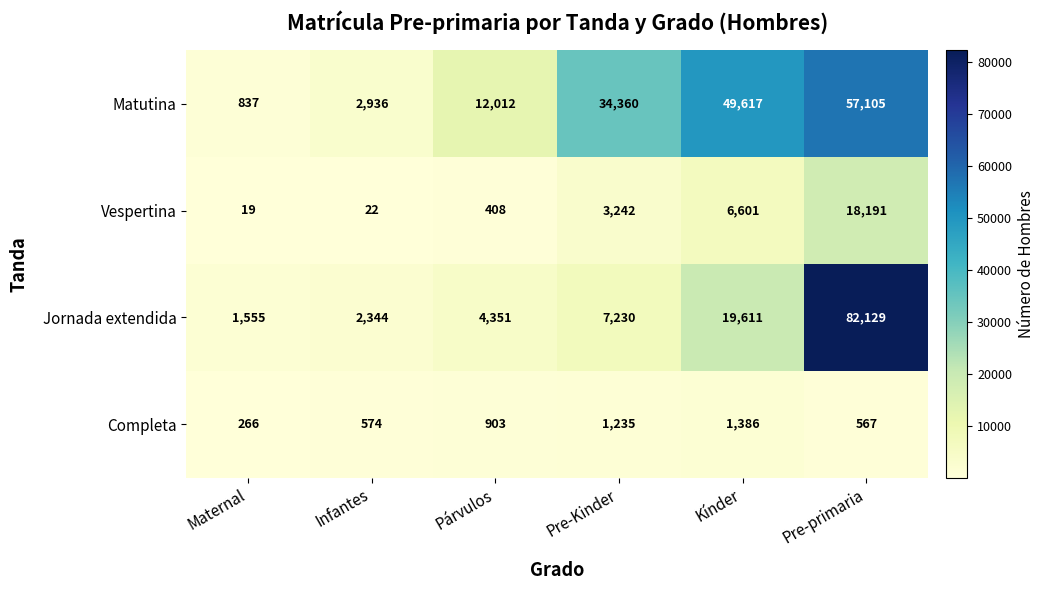

Reading right to left, extract all data points from this chart.

Matutina: Pre-primaria=57105	Kínder=49617	Pre-Kinder=34360	Párvulos=12012	Infantes=2936	Maternal=837
Vespertina: Pre-primaria=18191	Kínder=6601	Pre-Kinder=3242	Párvulos=408	Infantes=22	Maternal=19
Jornada extendida: Pre-primaria=82129	Kínder=19611	Pre-Kinder=7230	Párvulos=4351	Infantes=2344	Maternal=1555
Completa: Pre-primaria=567	Kínder=1386	Pre-Kinder=1235	Párvulos=903	Infantes=574	Maternal=266